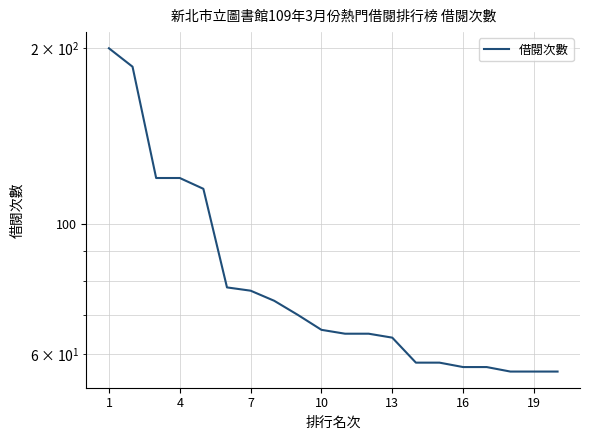

The value at 7 is 114. True or false?

False